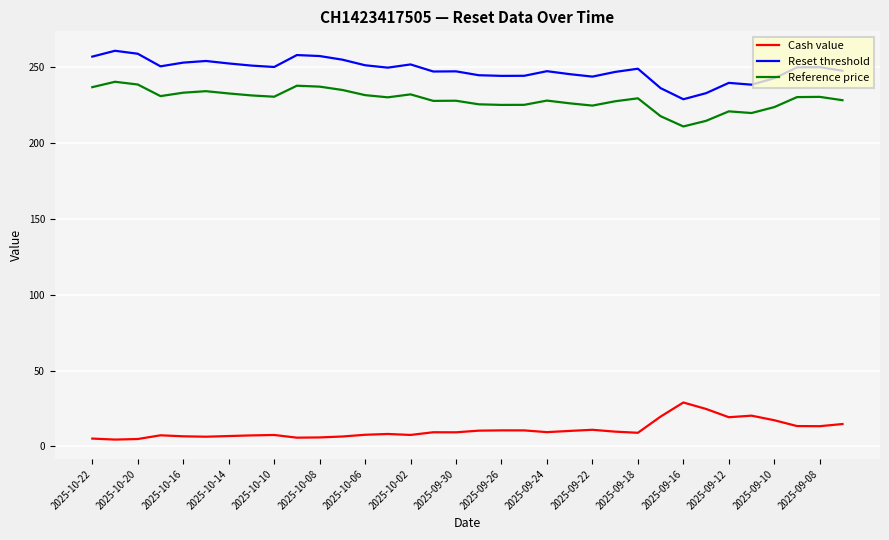

True or false: Cash value and Reset threshold cross at least once.

False